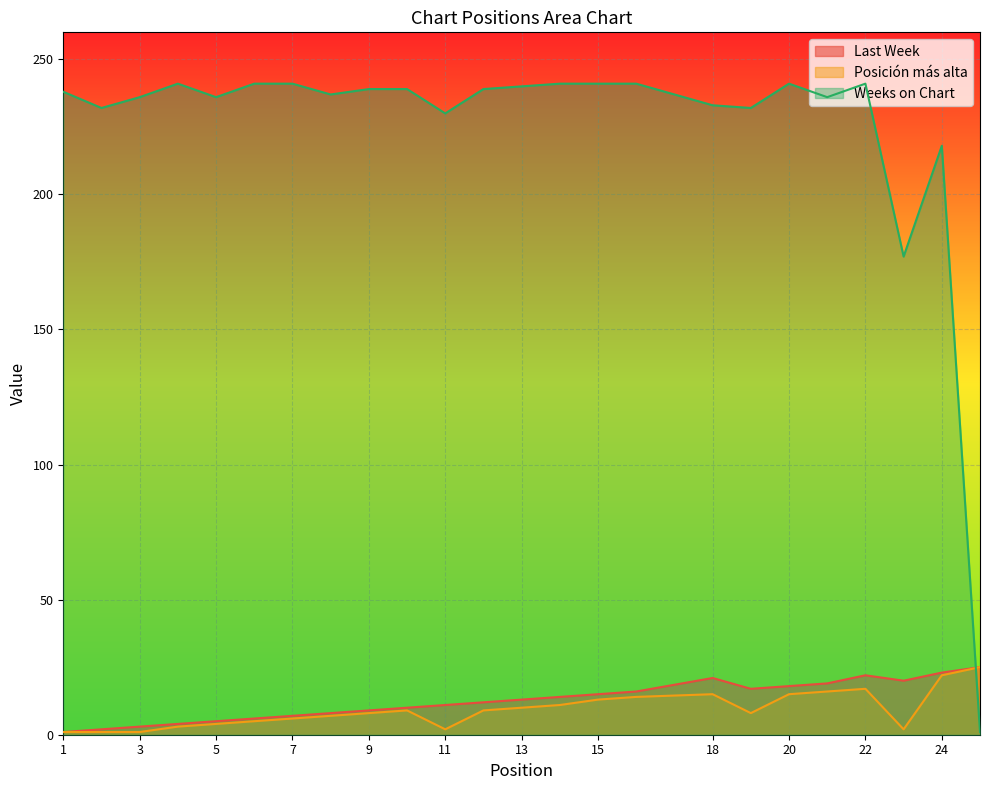

Which series changed the most between 1 and 5?

Last Week